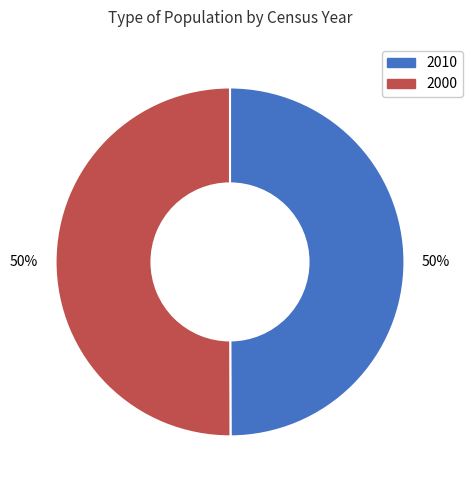

Combined, do 2010 and 2000 account for over 50%?

Yes